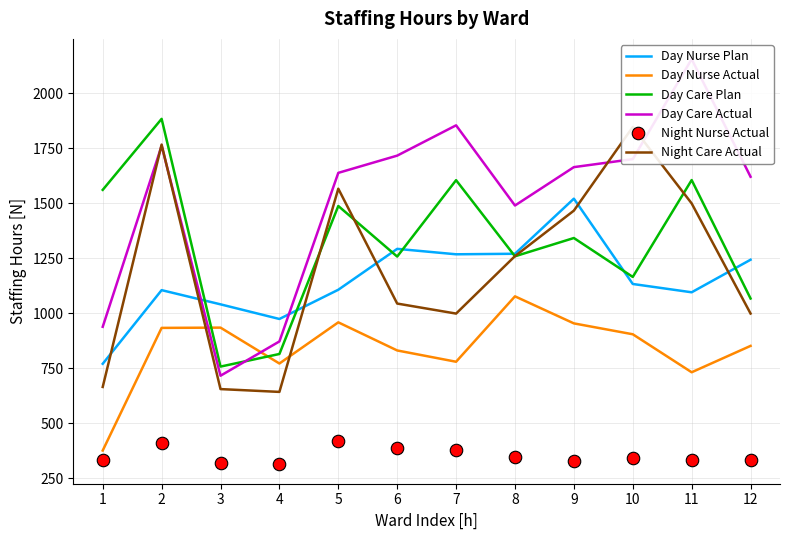

The Day Care Plan series shows 430.5 at 4. True or false?

False